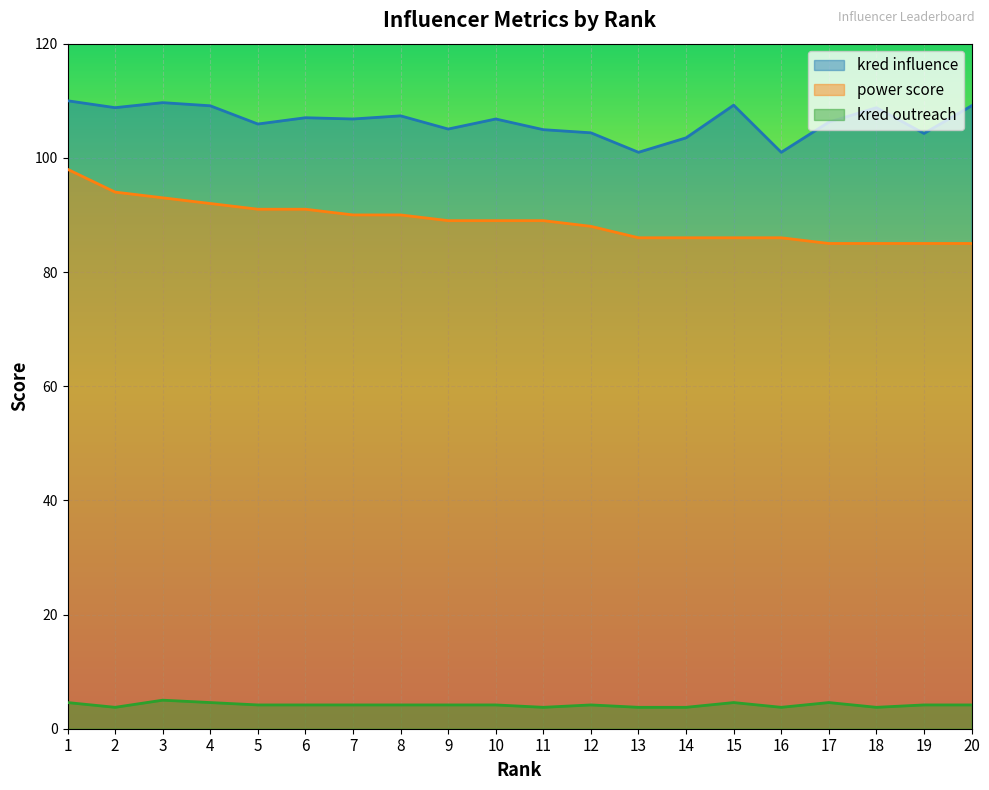

Where is the first local minimum for kred outreach?

2